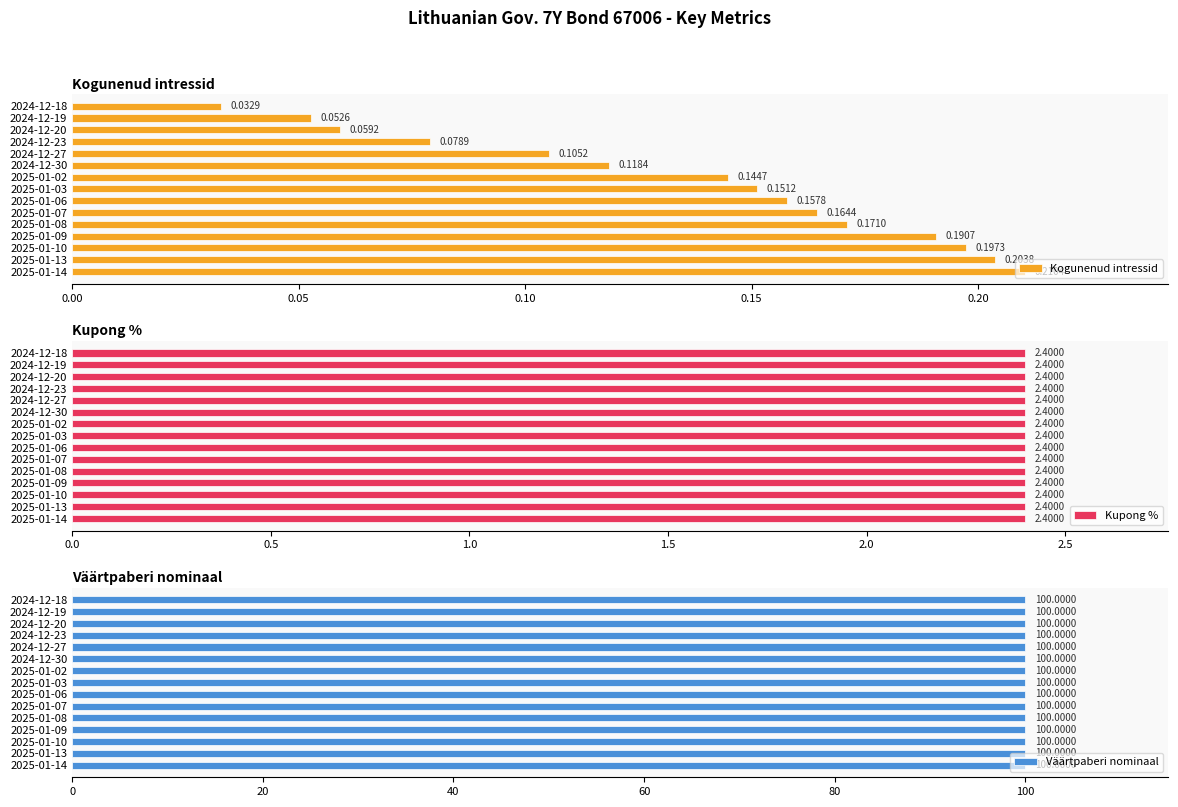

List the labels in order of Kogunenud intressid value, largest first.

2025-01-14, 2025-01-13, 2025-01-10, 2025-01-09, 2025-01-08, 2025-01-07, 2025-01-06, 2025-01-03, 2025-01-02, 2024-12-30, 2024-12-27, 2024-12-23, 2024-12-20, 2024-12-19, 2024-12-18